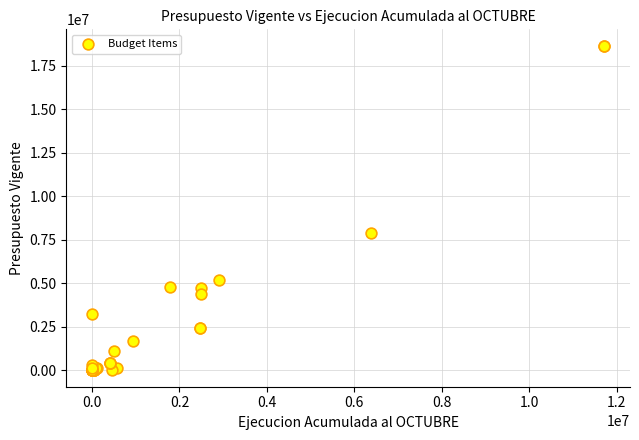

What Y value in the scatter plot is closest to 9328263?

7872546